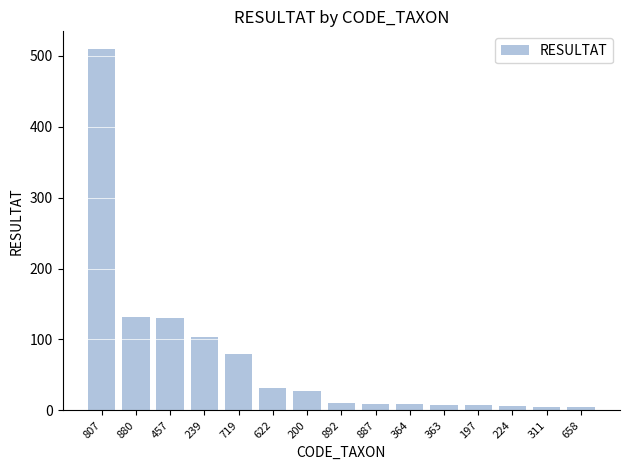

What is the difference between the values at 364 and 311?

4